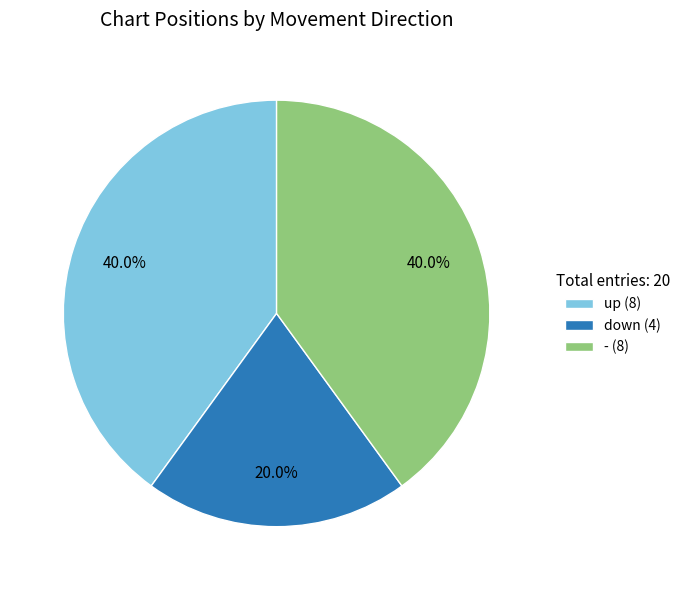

Which category has the smallest portion of the pie?

down